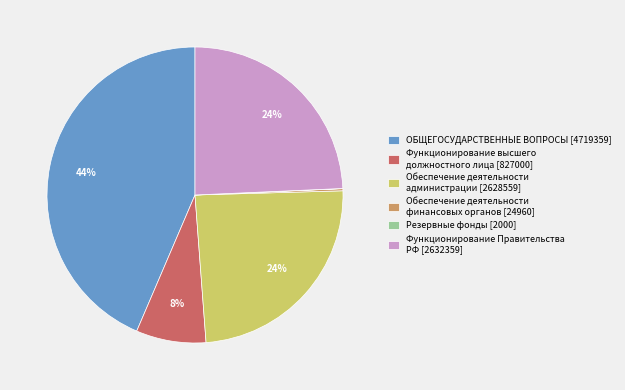

Is there a majority slice in this chart?

No